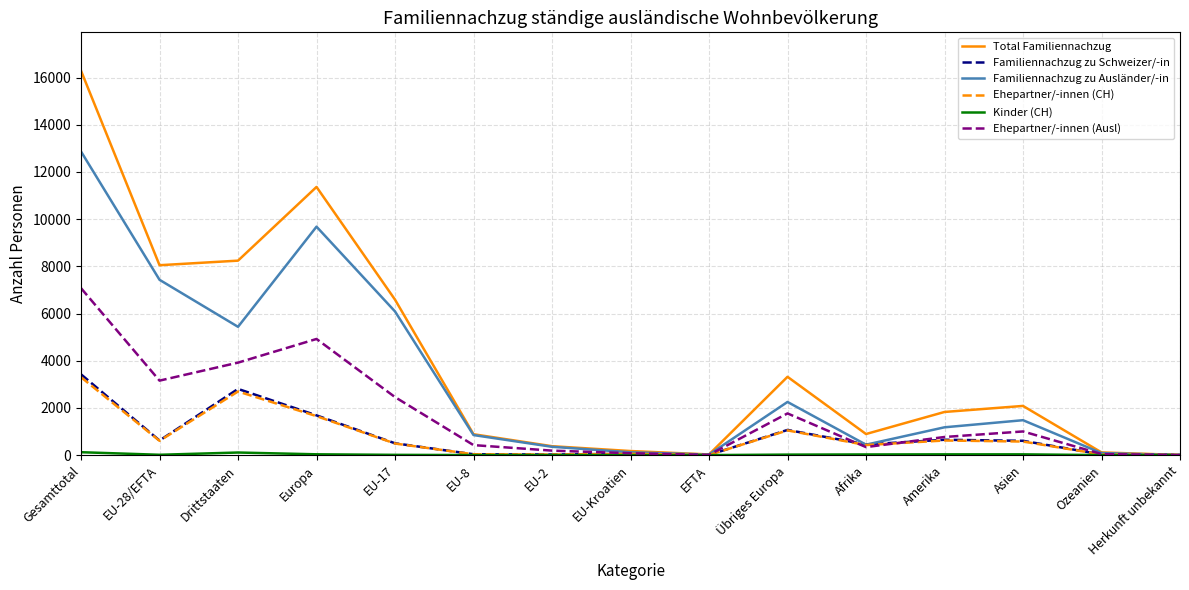

Is it true that Familiennachzug zu Schweizer/-in equals 650 at Amerika?

True